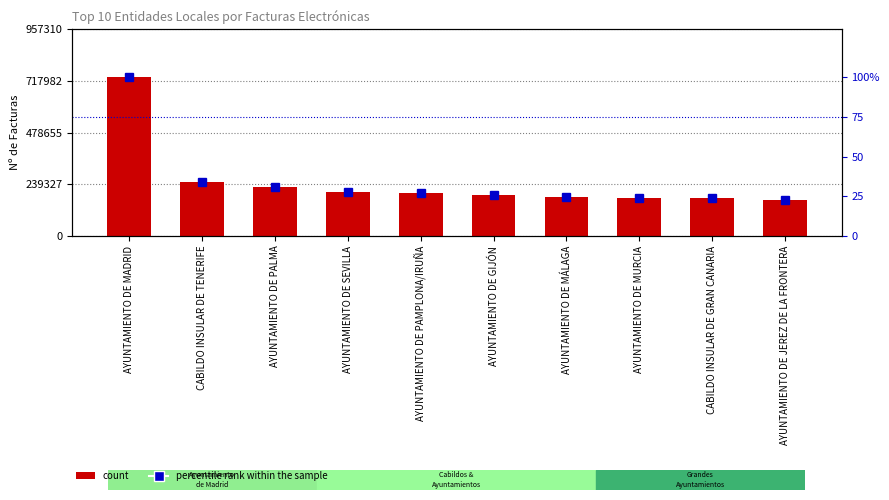

Which series has the largest total across all categories?

count